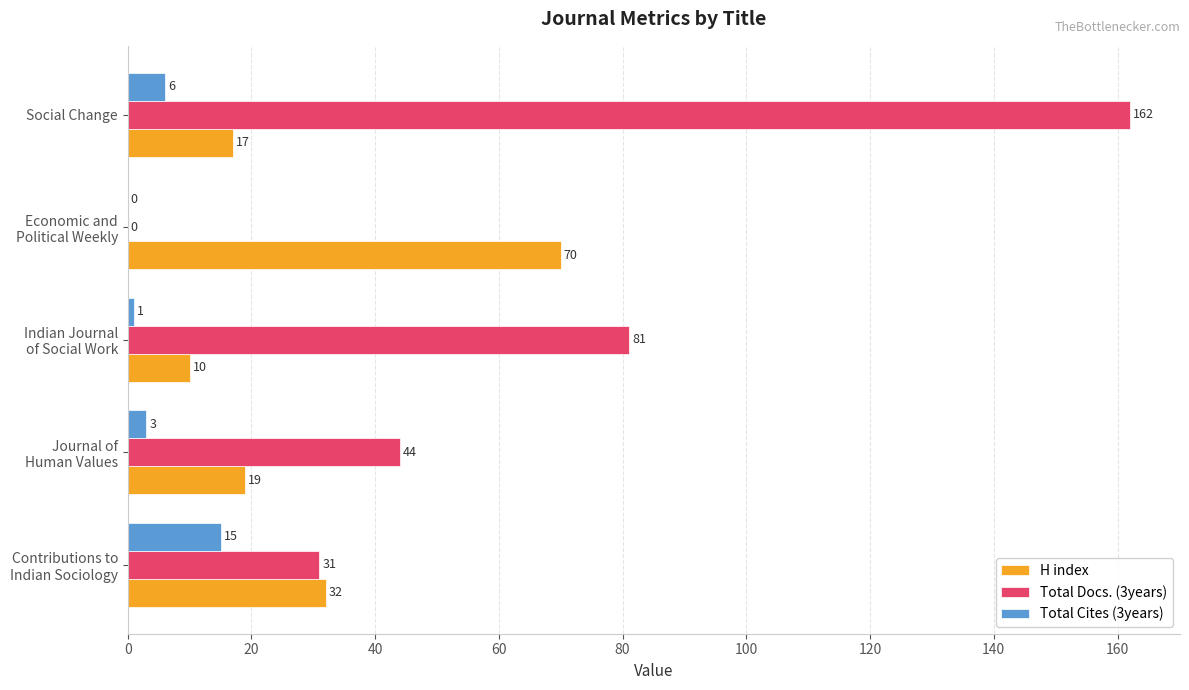

At which category is the sum across all series the highest?

Social Change